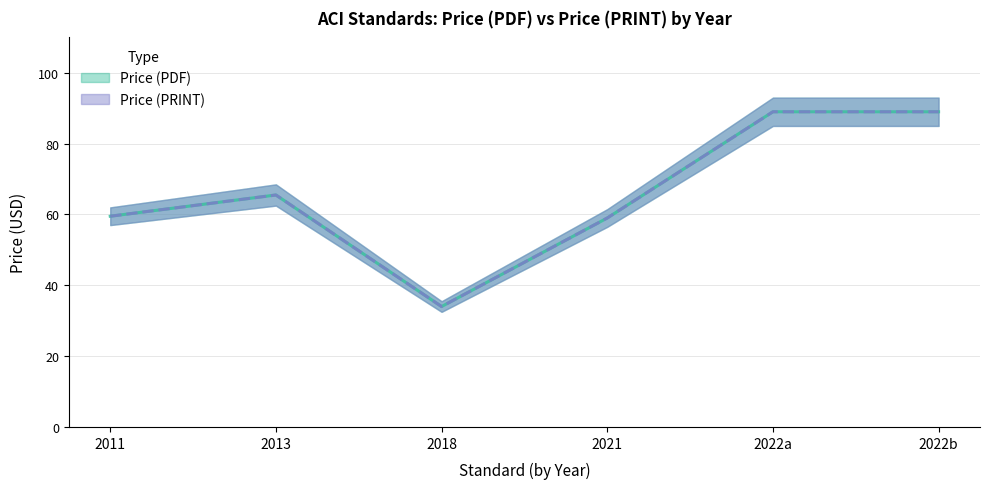

Where does the Price (PDF) series first go above 65?

2013